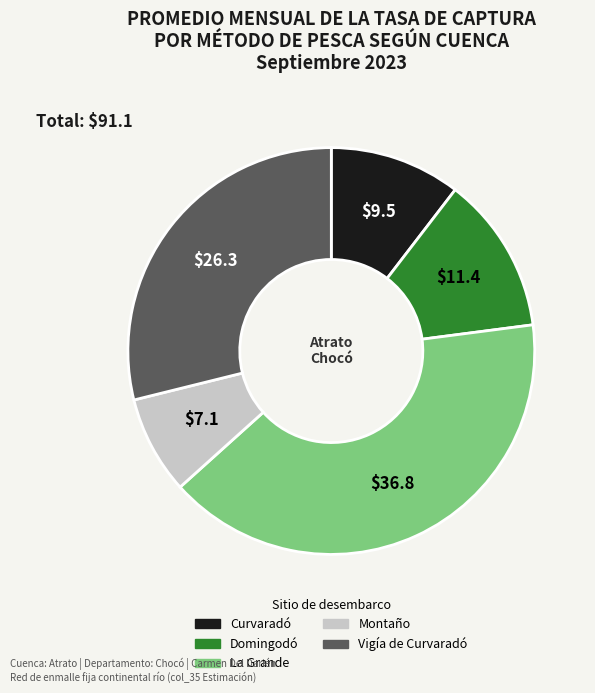

Which slice is the smallest?

Montaño